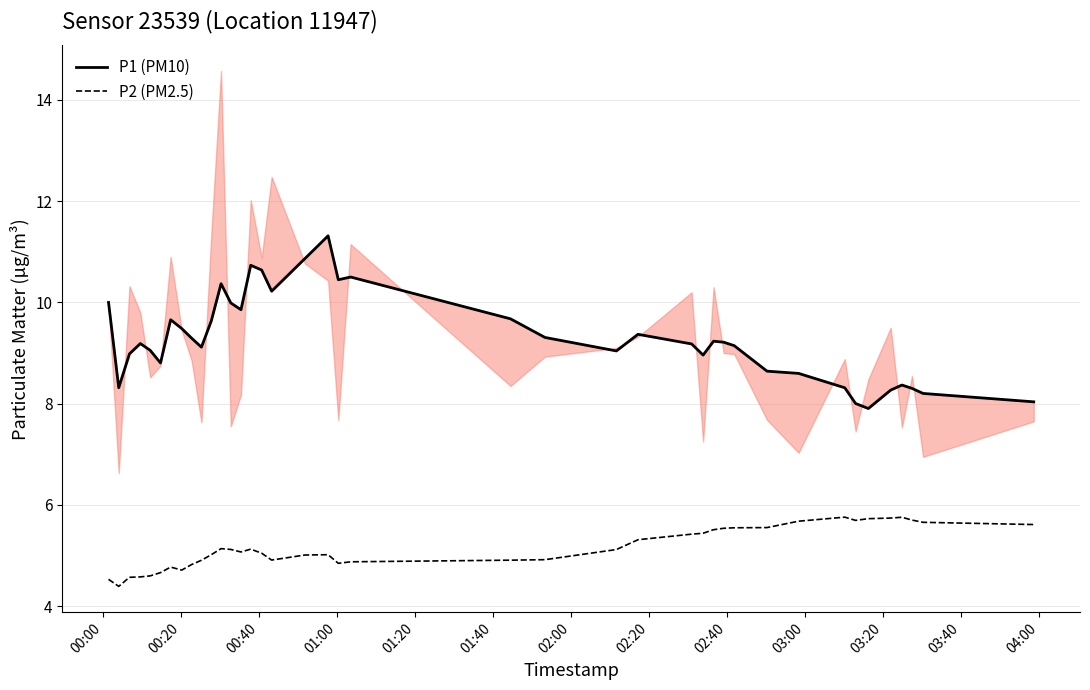

Count the number of data series in this chart.

2